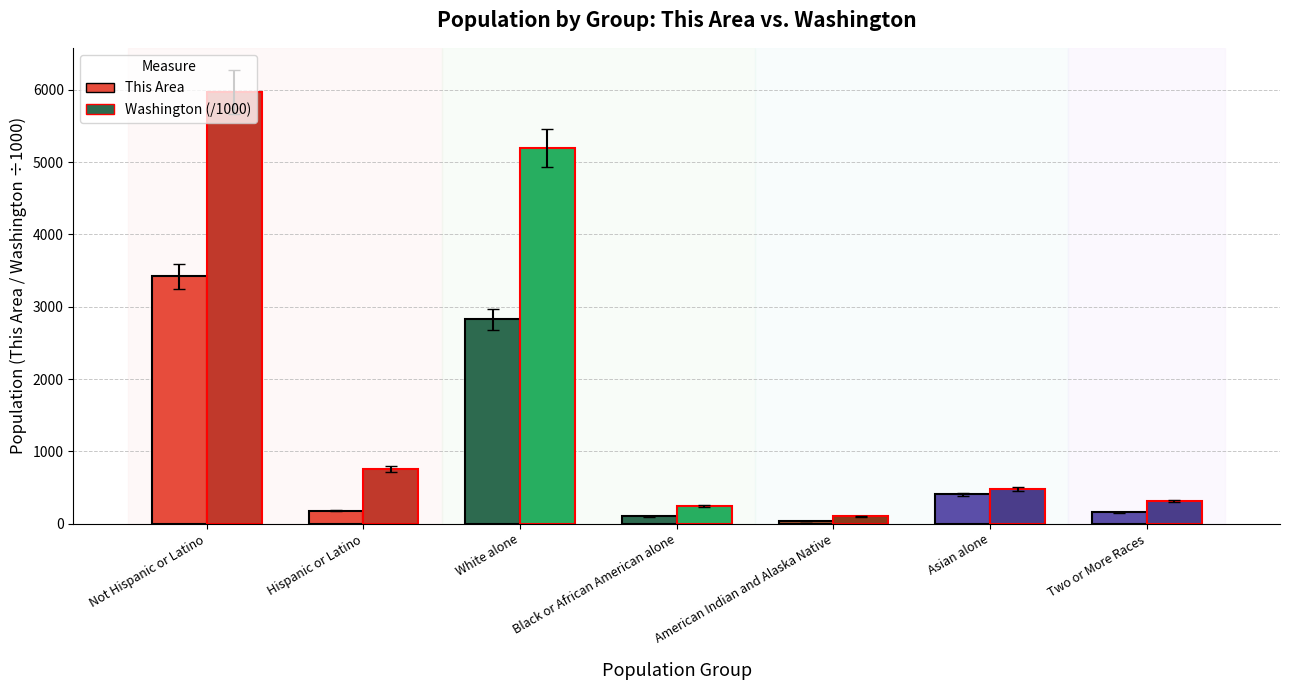

Are the bars grouped side by side (vs. stacked)?

Yes